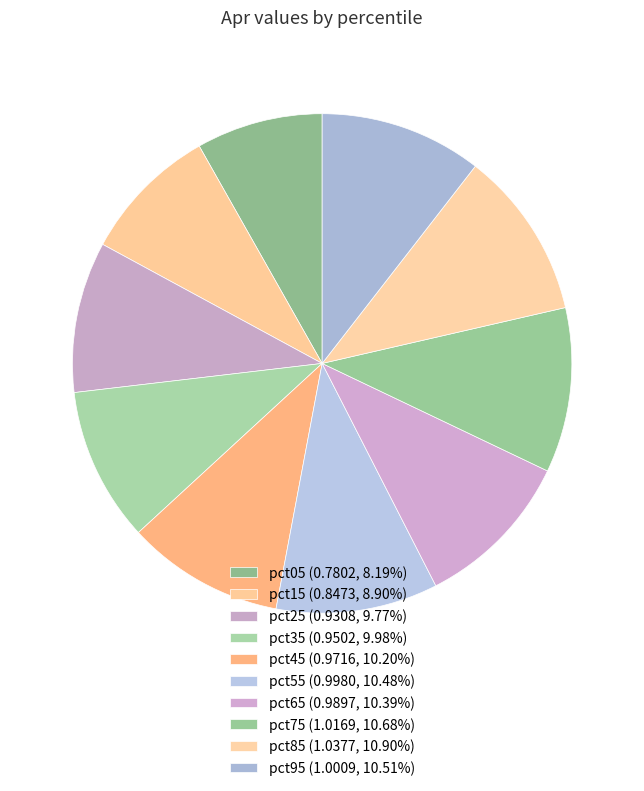

True or false: pct35 accounts for 1% of the total.

False